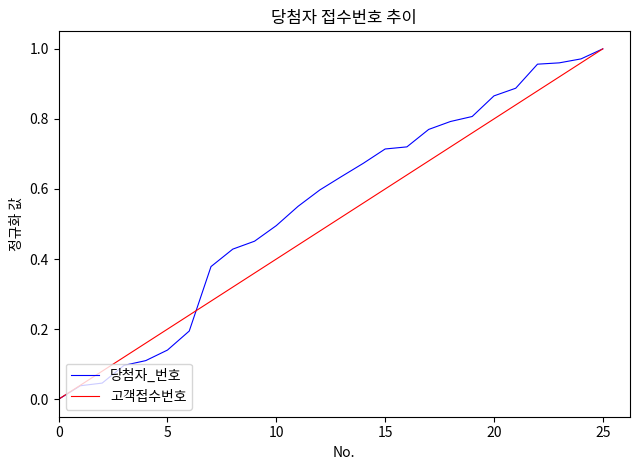

How many values in the 당첨자_번호 series exceed 0?

25